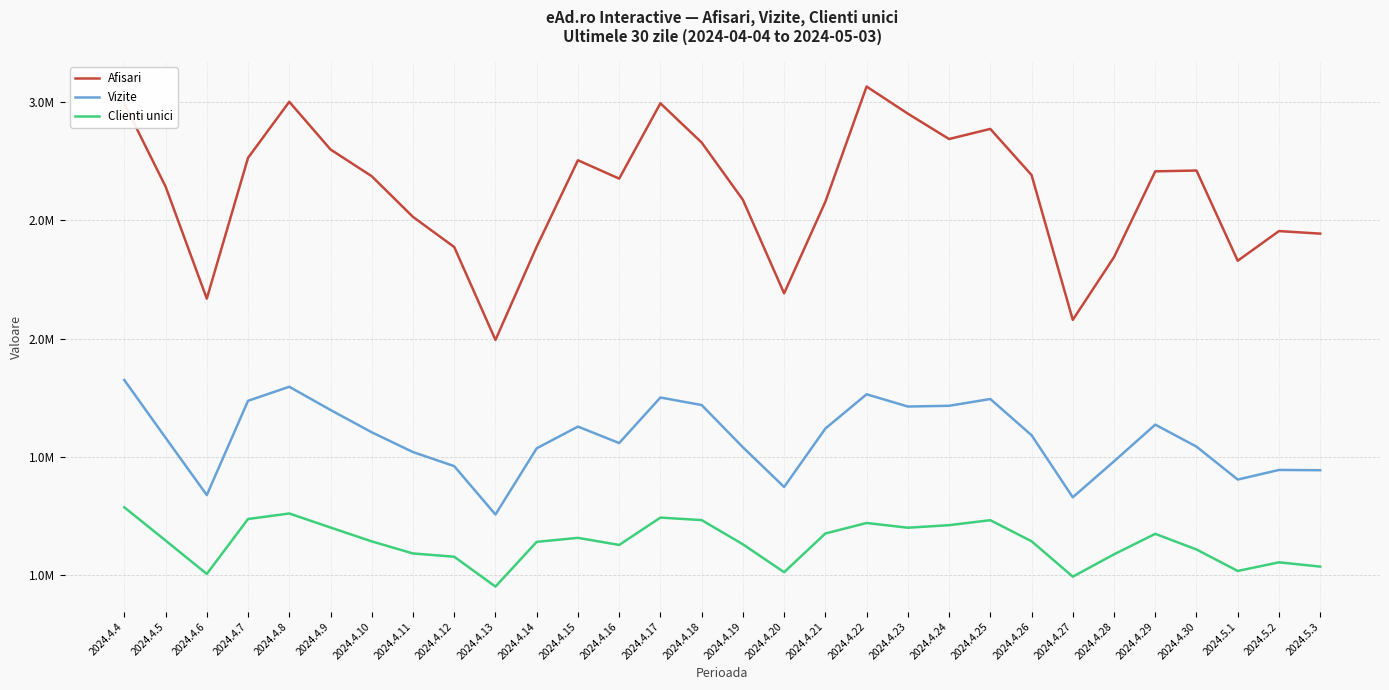

What are all the series names shown in the legend?

Afisari, Vizite, Clienti unici